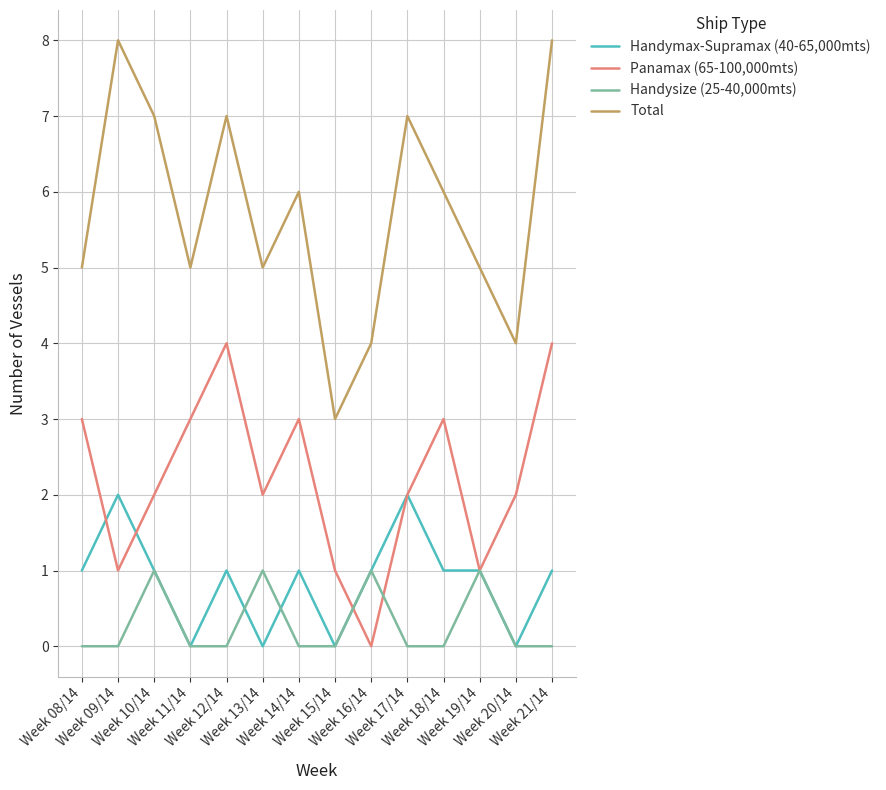

What is the minimum value for Total?

3